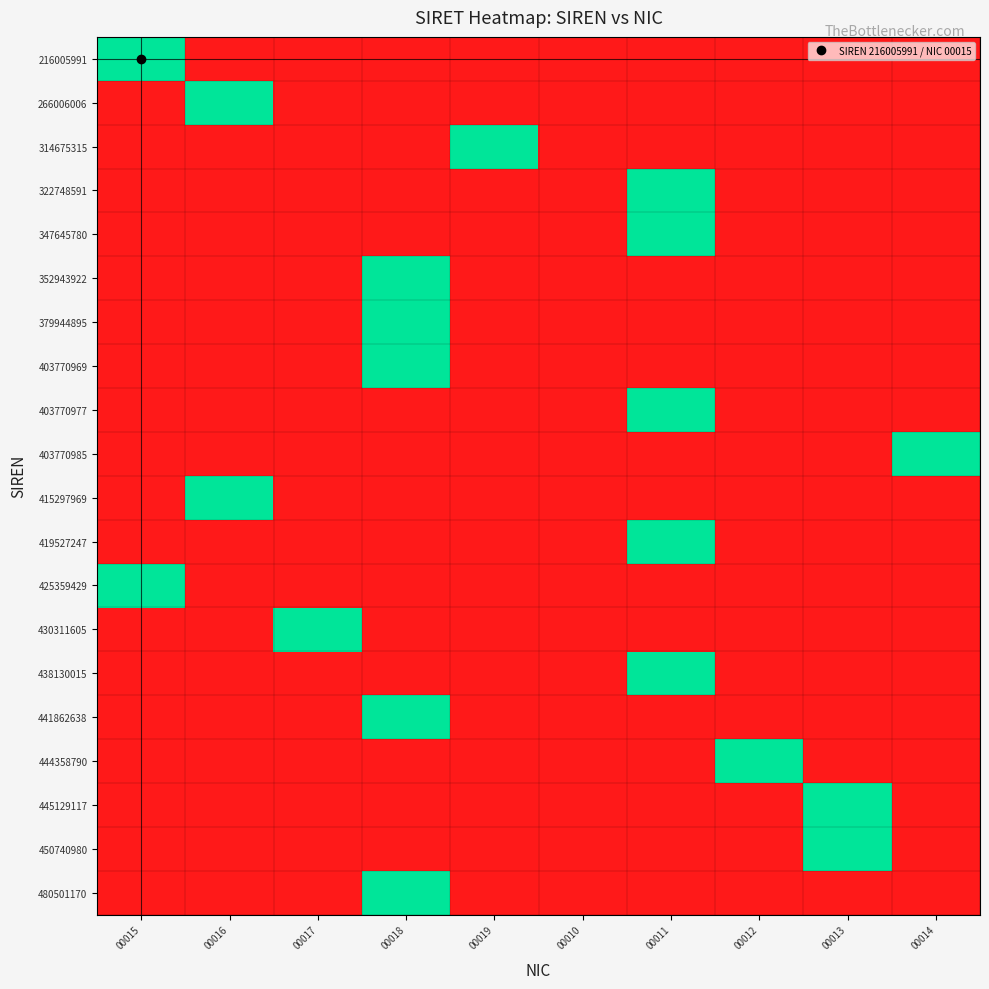

Between 00012 and 00017, which is larger?

00012